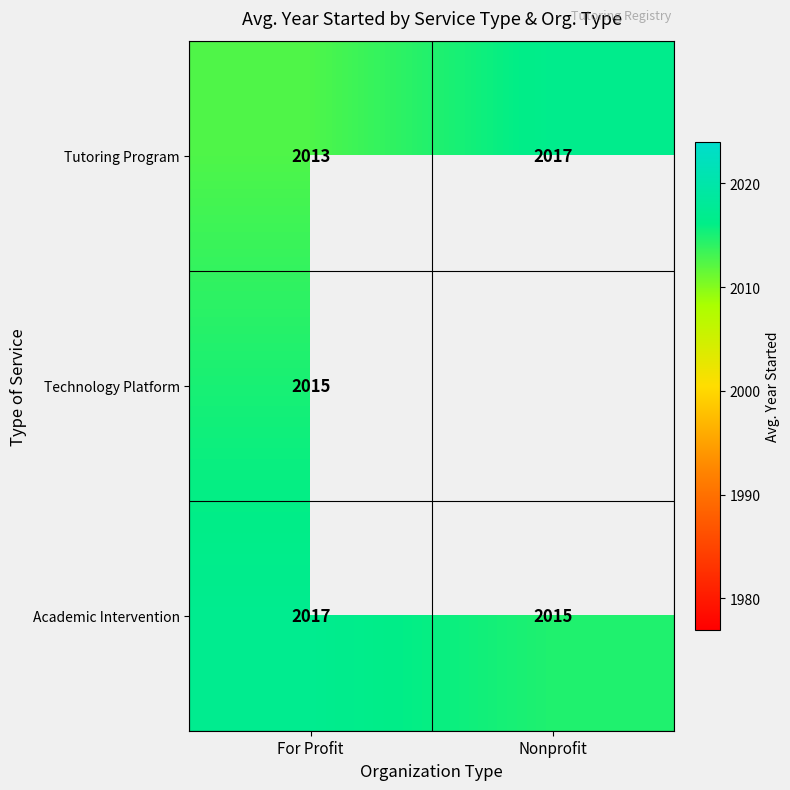

Rank the series at For Profit from lowest to highest value.

Tutoring Program, Technology Platform, Academic Intervention